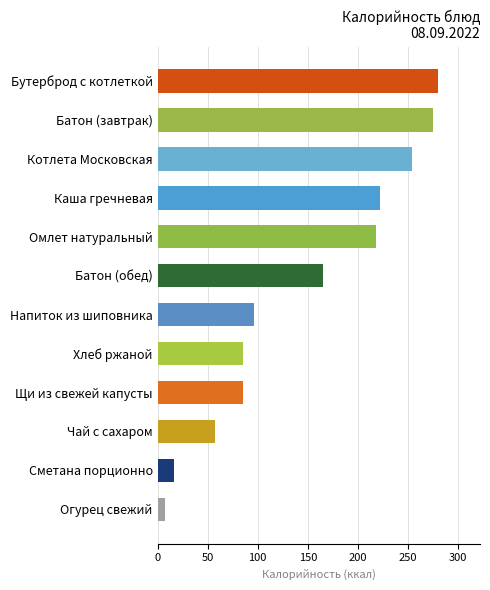

Which label corresponds to the smallest value in the chart?

Огурец свежий